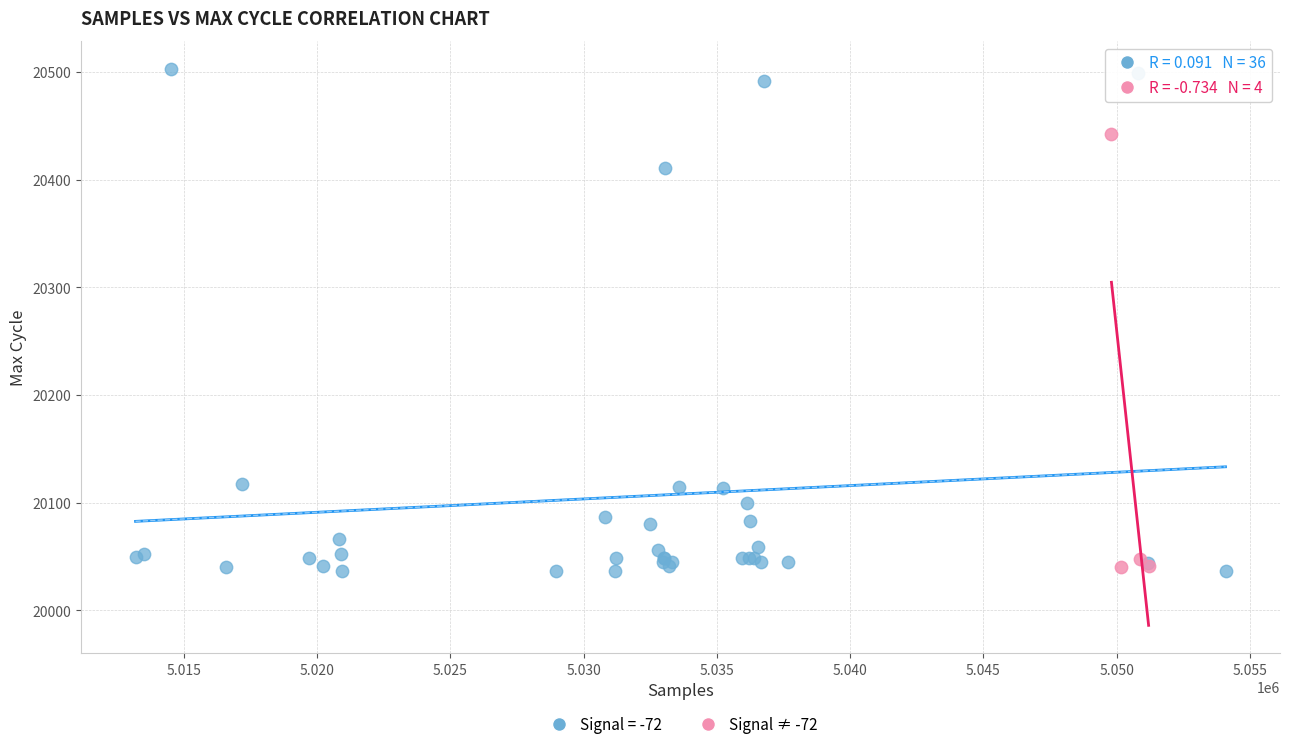

Which series reaches the maximum Y coordinate?

Signal = -72